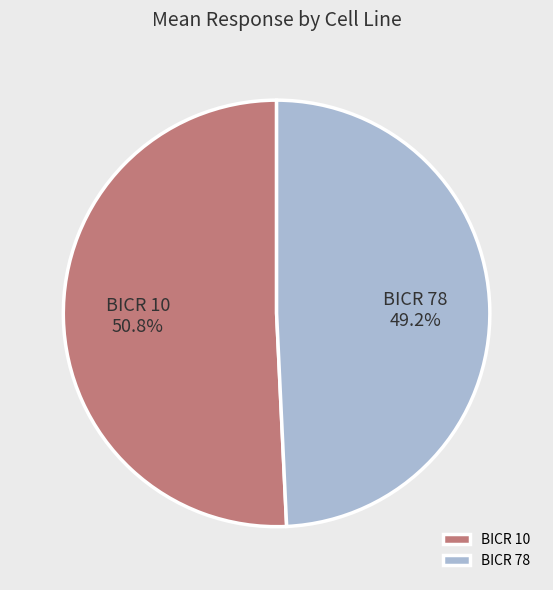

What is the largest slice in the pie chart?

BICR 10